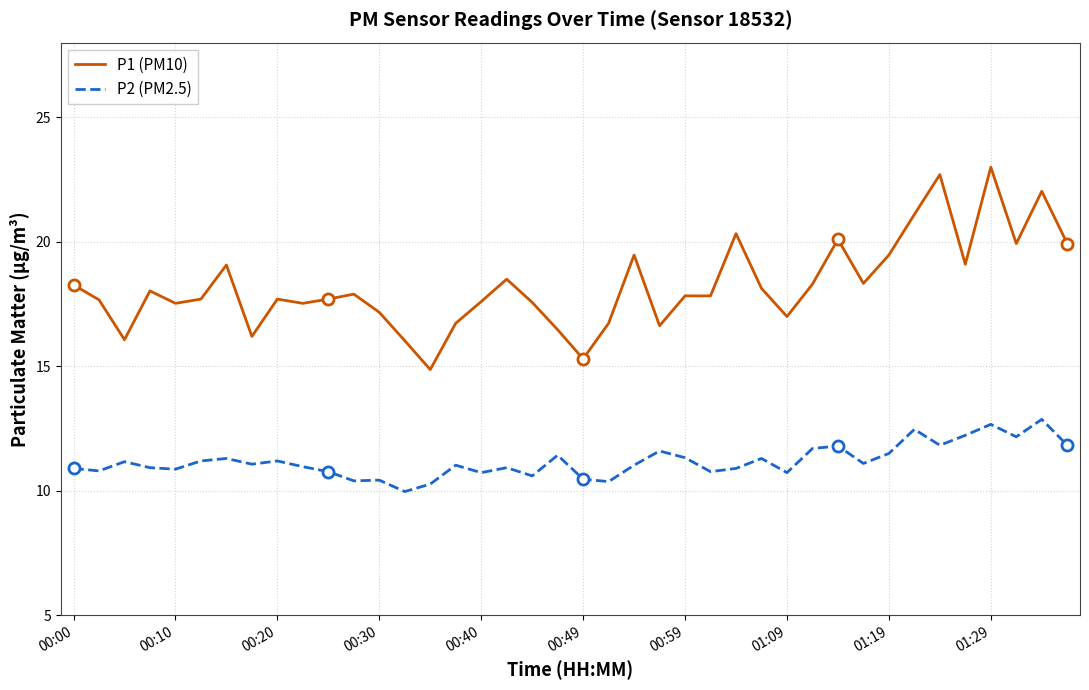

Rank the series by their maximum value, from lowest to highest.

P2 (PM2.5), P1 (PM10)